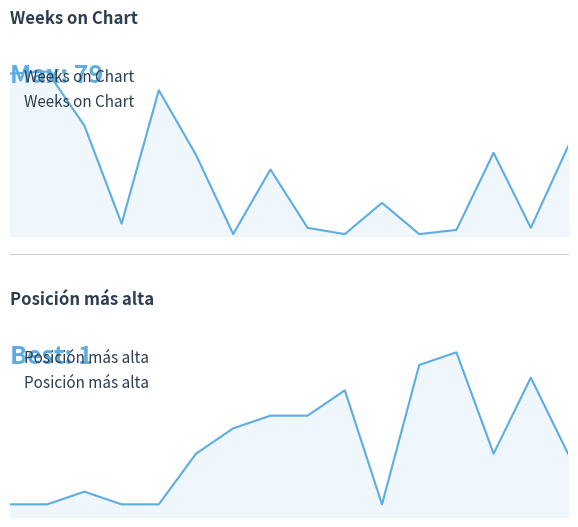

How many values in the Weeks on Chart series exceed 32?

7